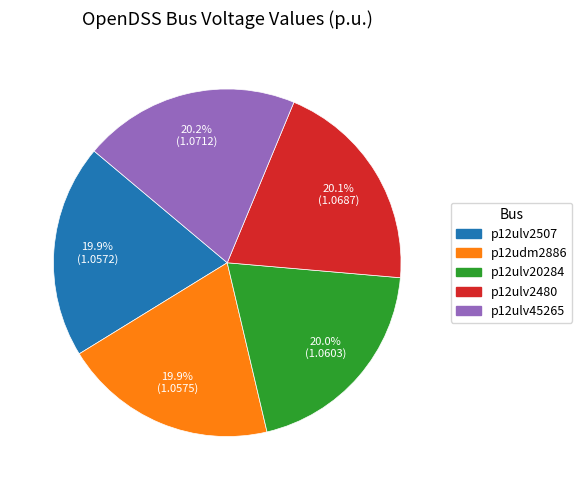

What is the ratio of the value at p12ulv2480 to the value at p12ulv2507?

1.0